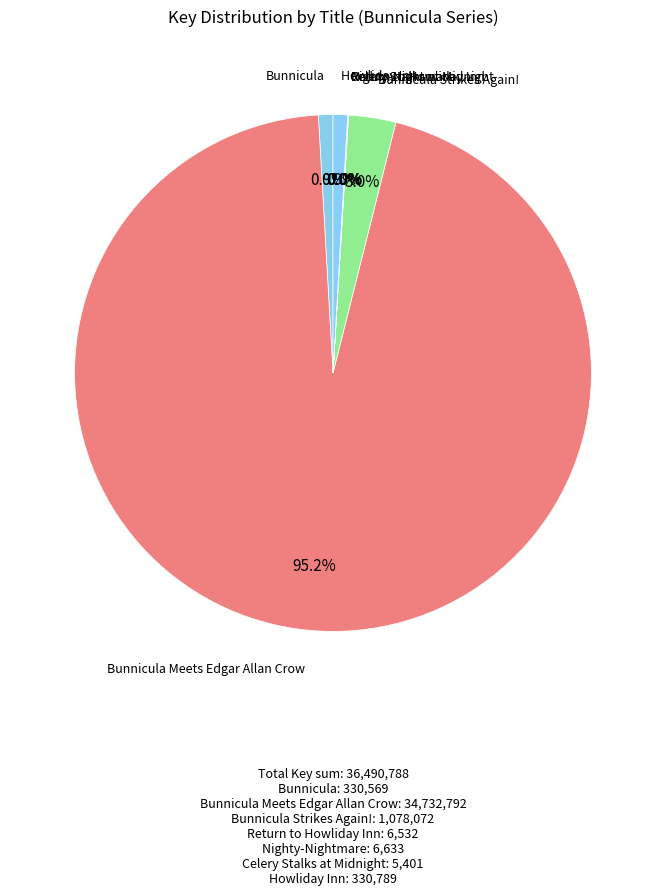

To the nearest percent, what percentage of the pie is Bunnicula?

1%